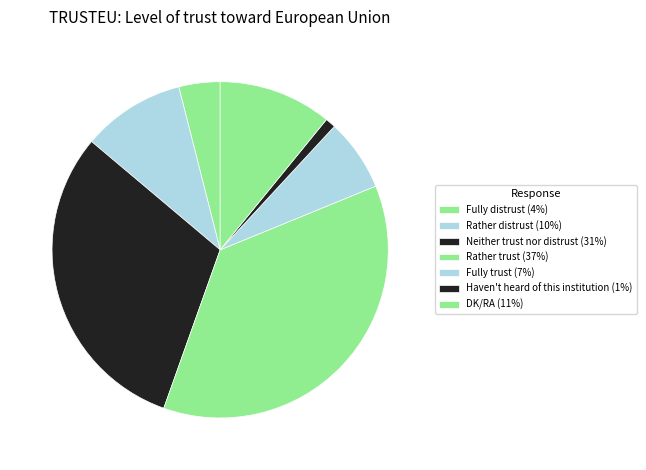

Approximately how many times larger is the value at Rather distrust compared to Rather trust?

0.3